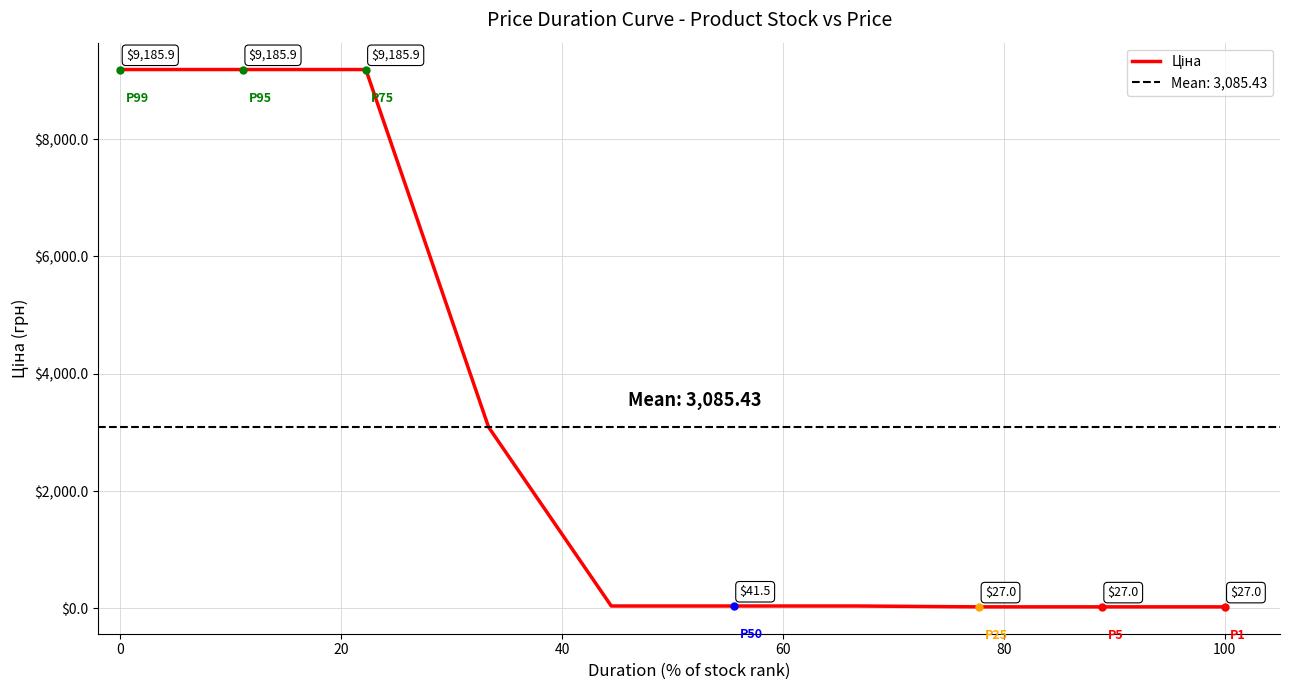

How many values exceed 41?

7